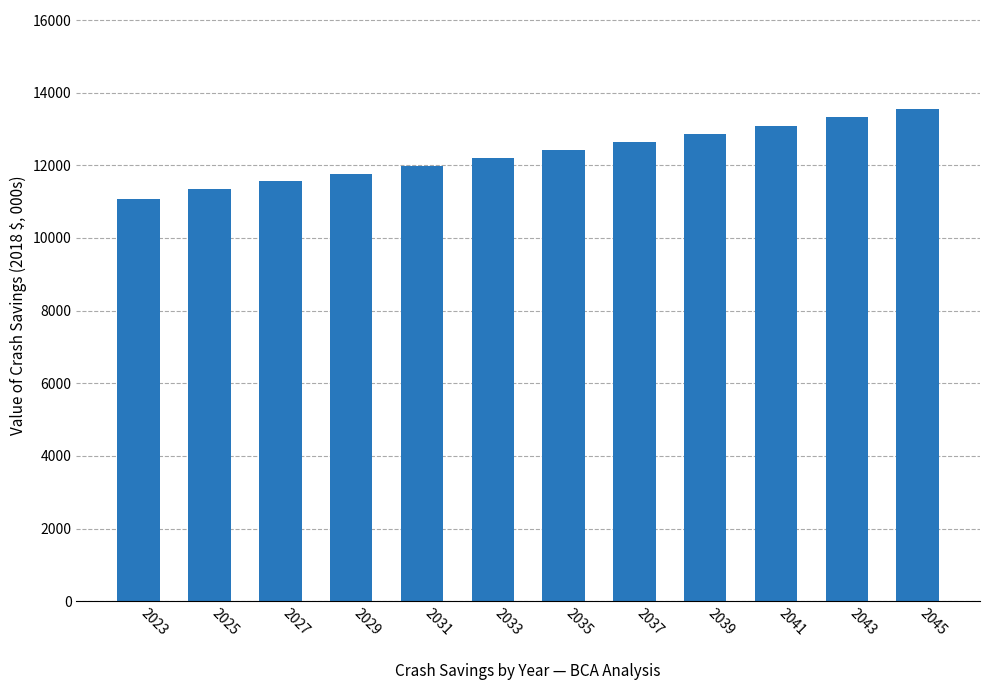

Reading left to right, what are all the values shown in this chart?

11082.8	11356.5	11560.0	11767.1	11977.9	12192.5	12411.0	12633.3	12859.6	13090.0	13324.5	13563.3